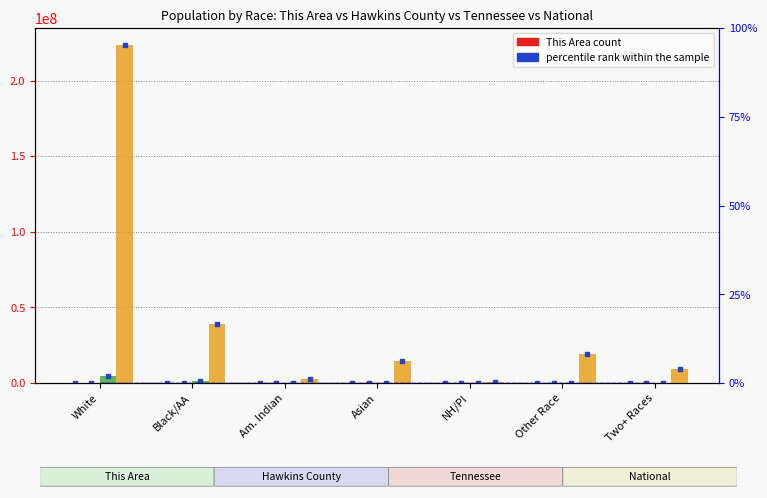

Does the chart contain stacked bars?

No